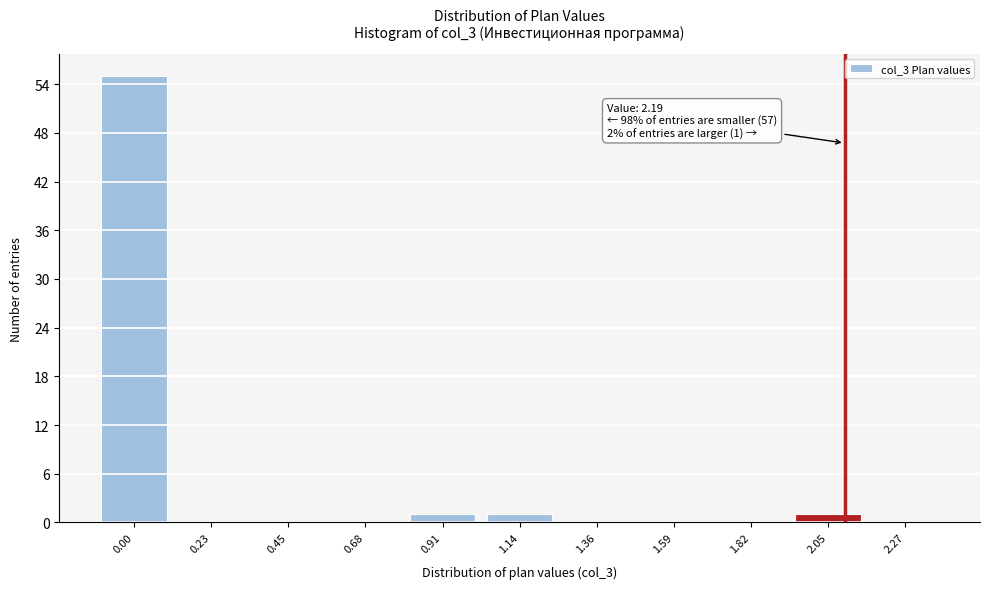

Reading left to right, extract all data points from this chart.

0.00=55	0.23=0	0.45=0	0.68=0	0.91=1	1.14=1	1.36=0	1.59=0	1.82=0	2.05=1	2.27=0